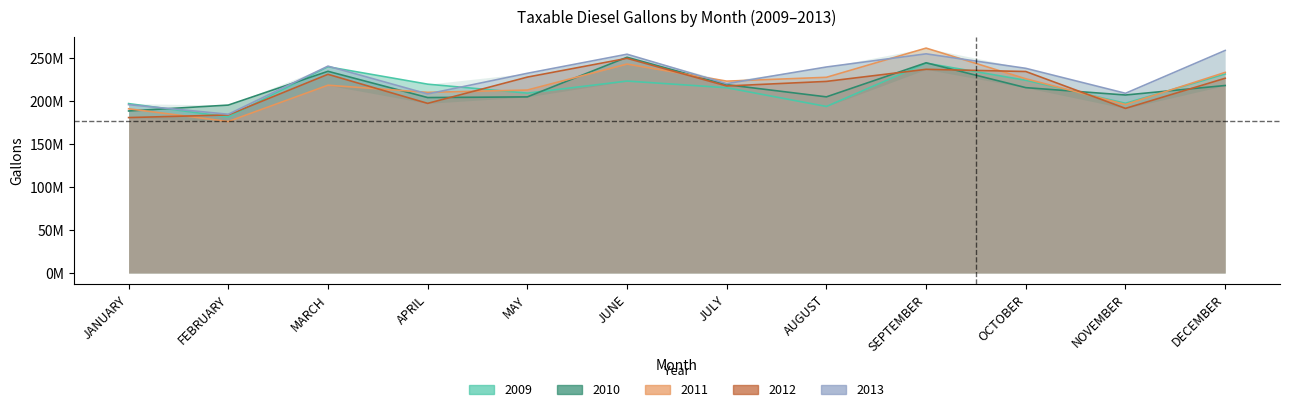

What is the difference between the highest and lowest values at JULY?

7674938